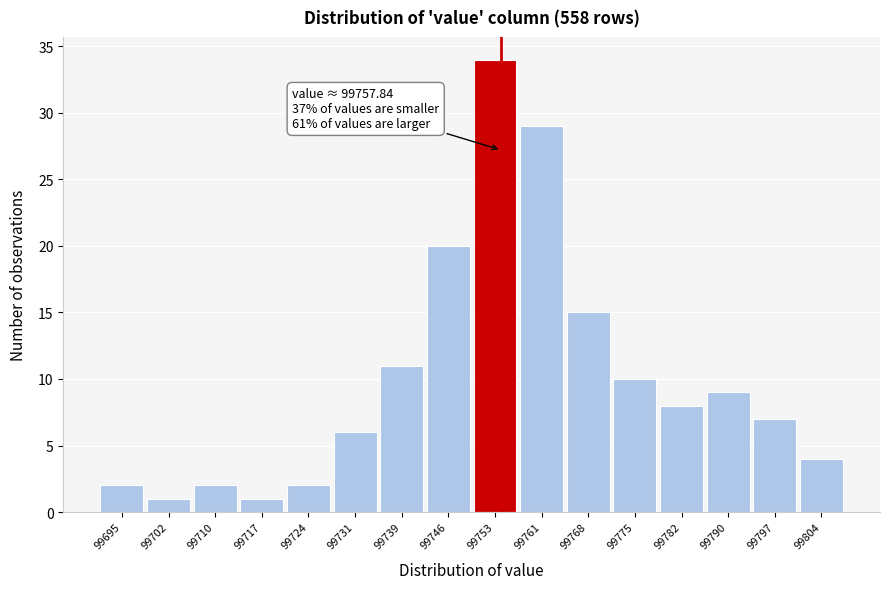

Reading right to left, list all the values displayed in this chart.

4	7	9	8	10	15	29	34	20	11	6	2	1	2	1	2